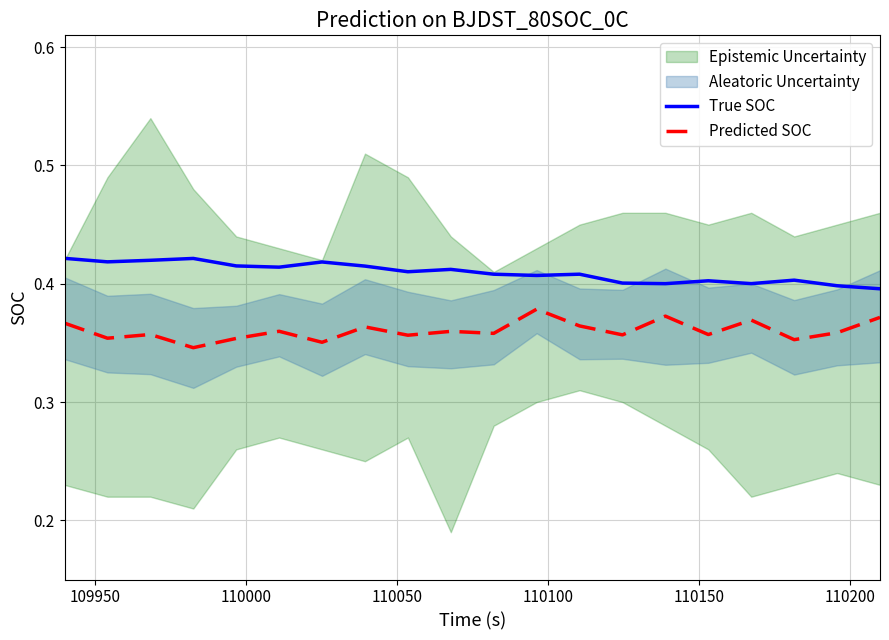

True or false: True SOC and Predicted SOC intersect in this chart.

False